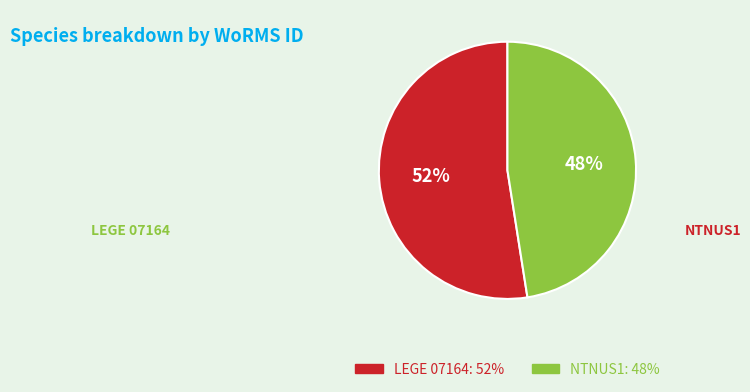

What is the largest slice in the pie chart?

LEGE 07164